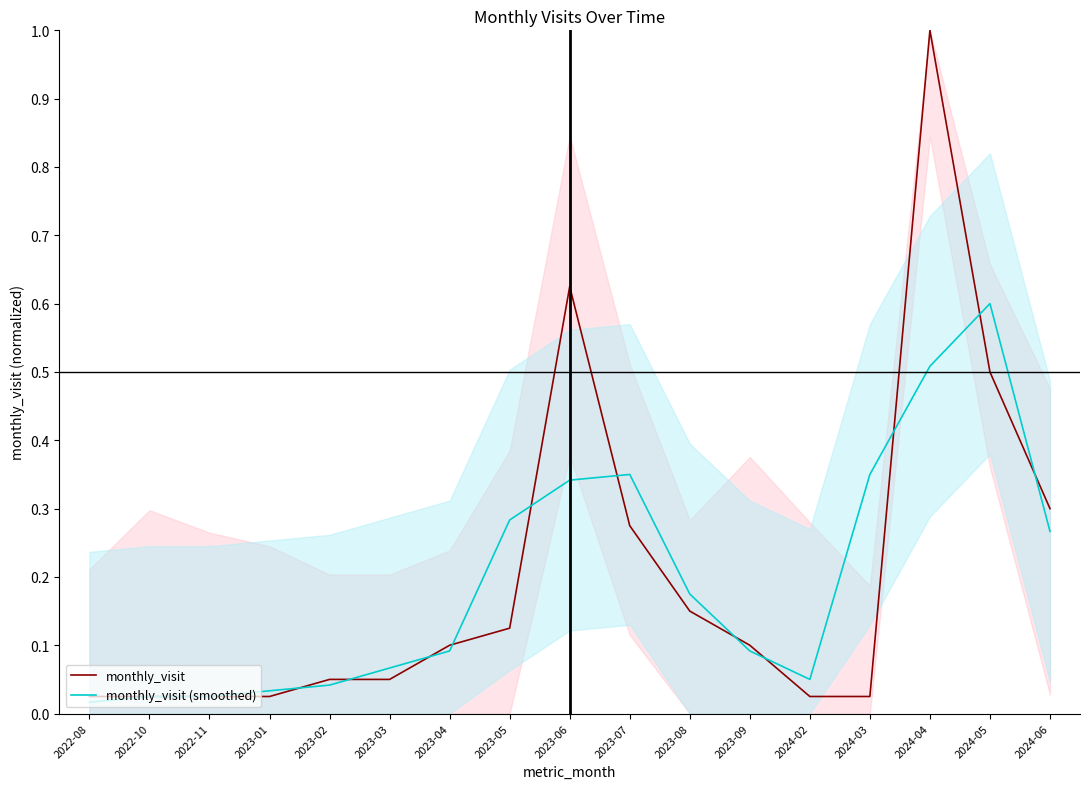

Which category has the highest value in the monthly_visit (smoothed) series?

2024-05